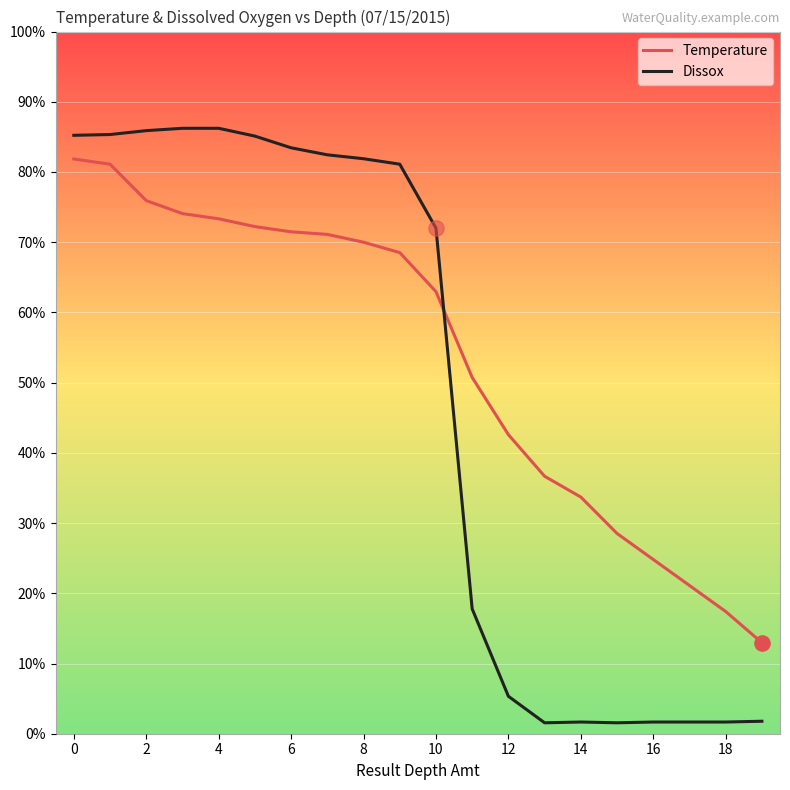

Which series has the widest spread of values?

Dissox